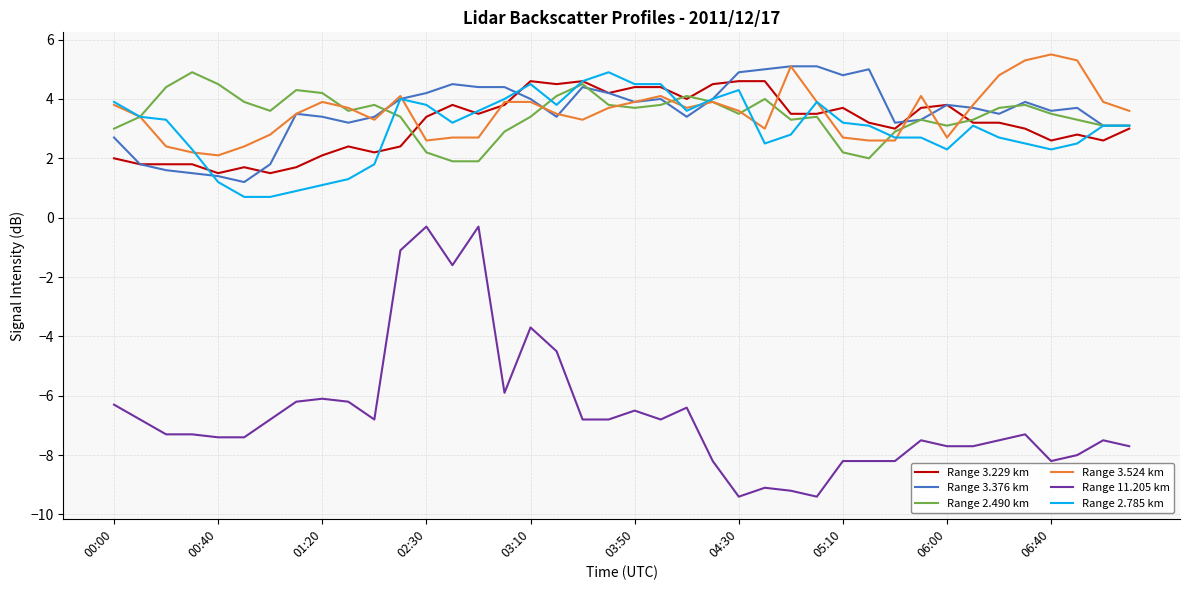

What is the greatest value displayed?

5.5